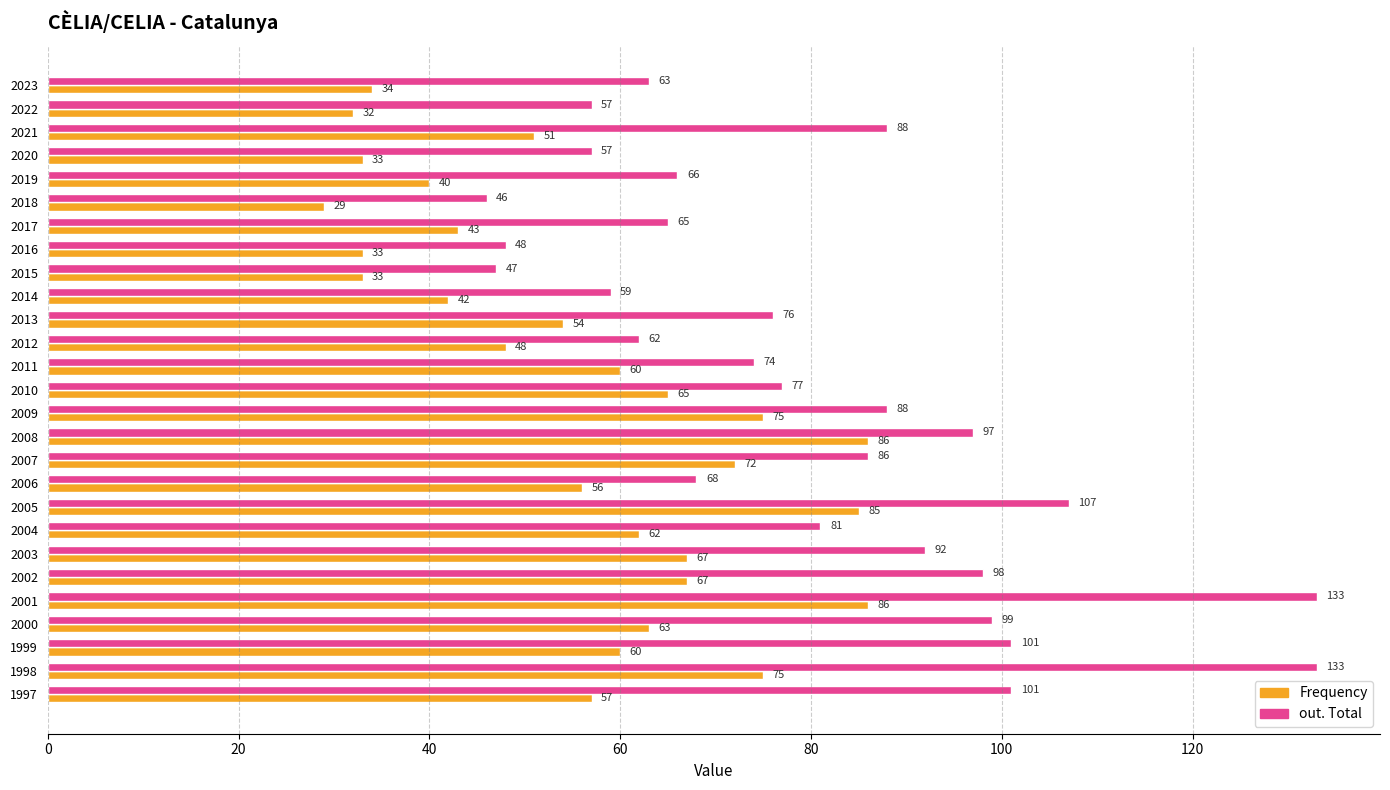

Rank the series at 2011 from highest to lowest value.

out. Total, Frequency